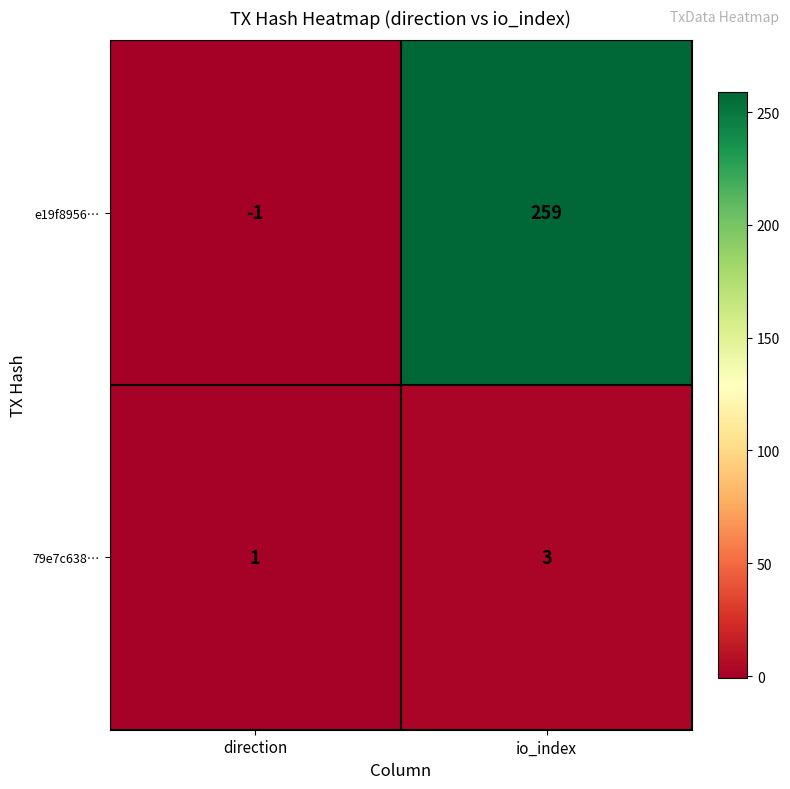

The value of 79e7c638… at io_index is 1. True or false?

False